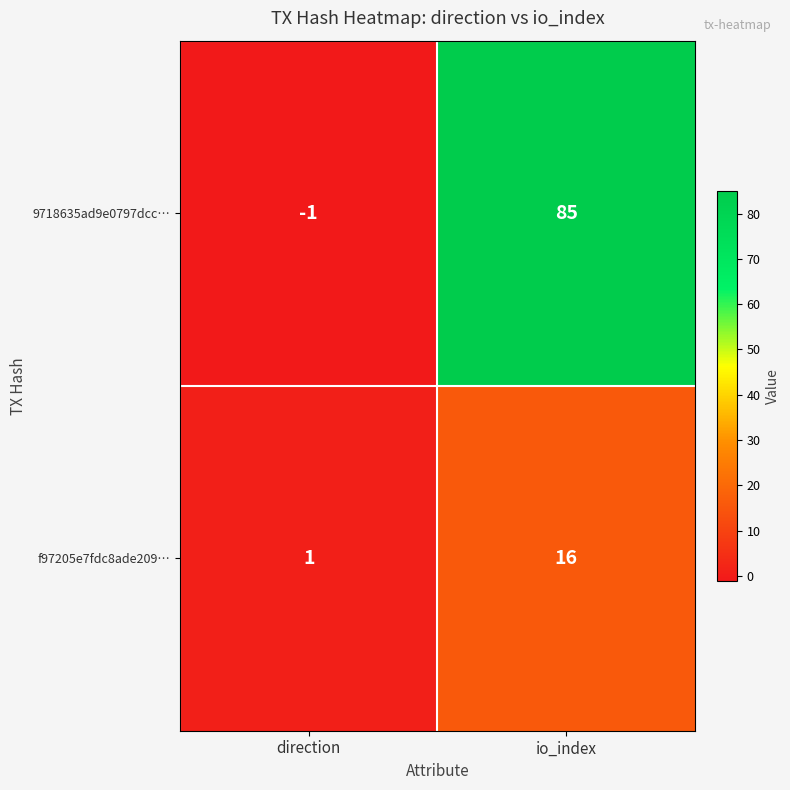

Rank the series at io_index from lowest to highest value.

f97205e7fdc8ade209…, 9718635ad9e0797dcc…